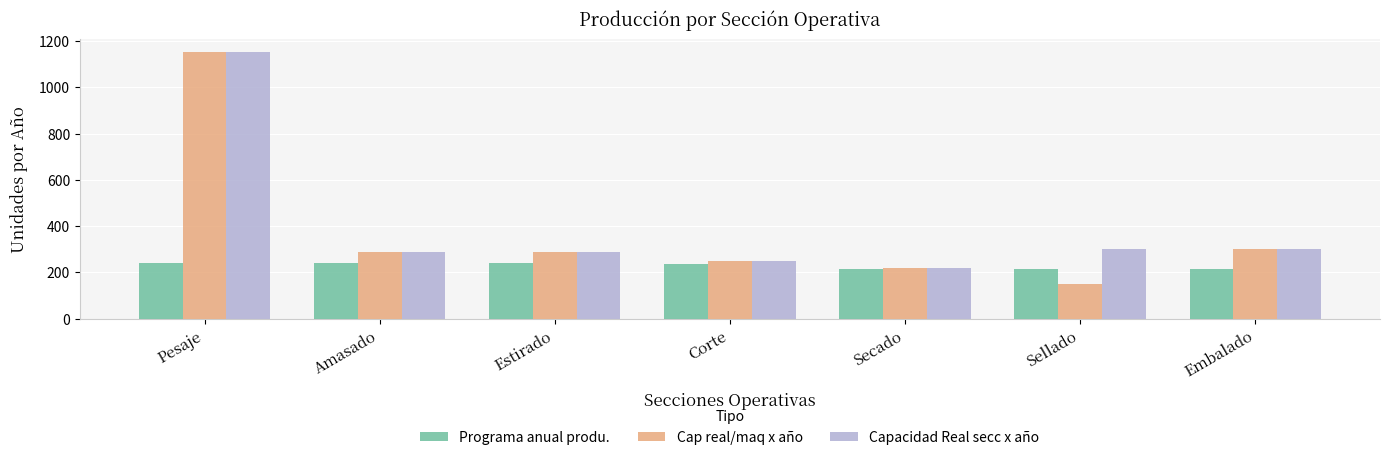

What is the total value across all series at Secado?

655